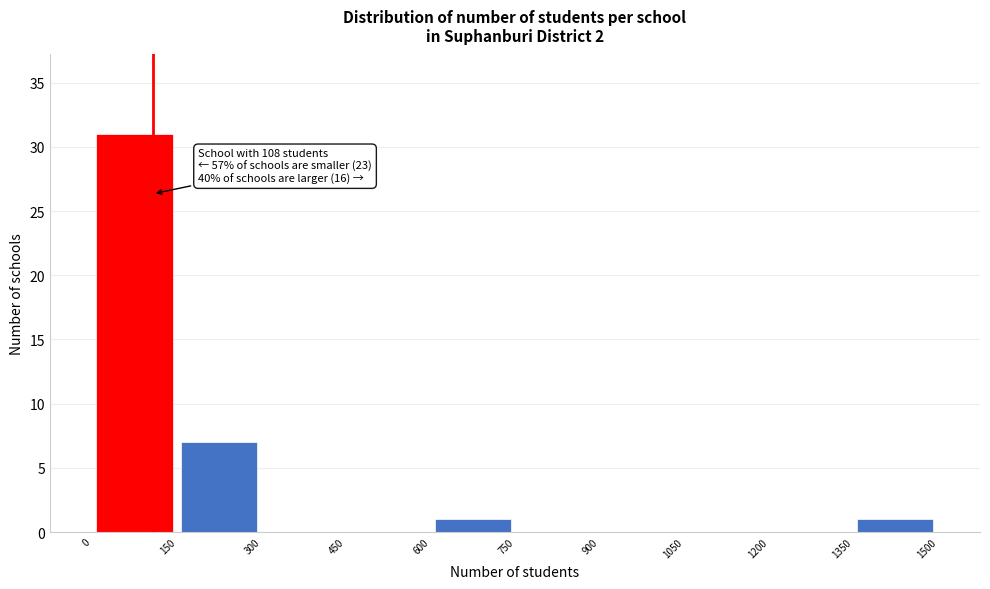

Which range on the x-axis has the tallest bar?

0 to 150